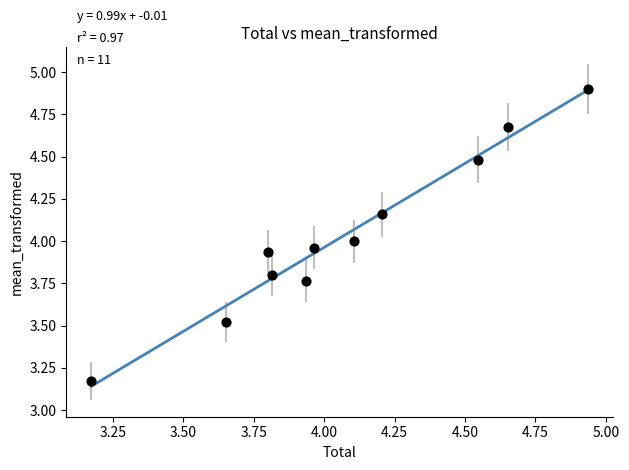

What is the range of Y values (max minus min)?

1.7